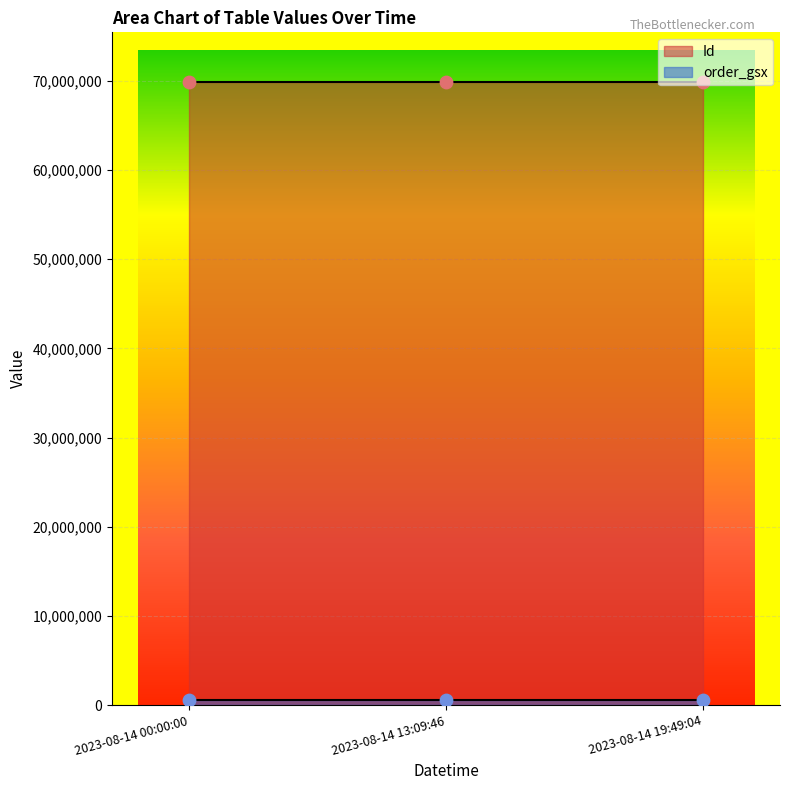

At which category is the sum across all series the highest?

2023-08-14 13:09:46